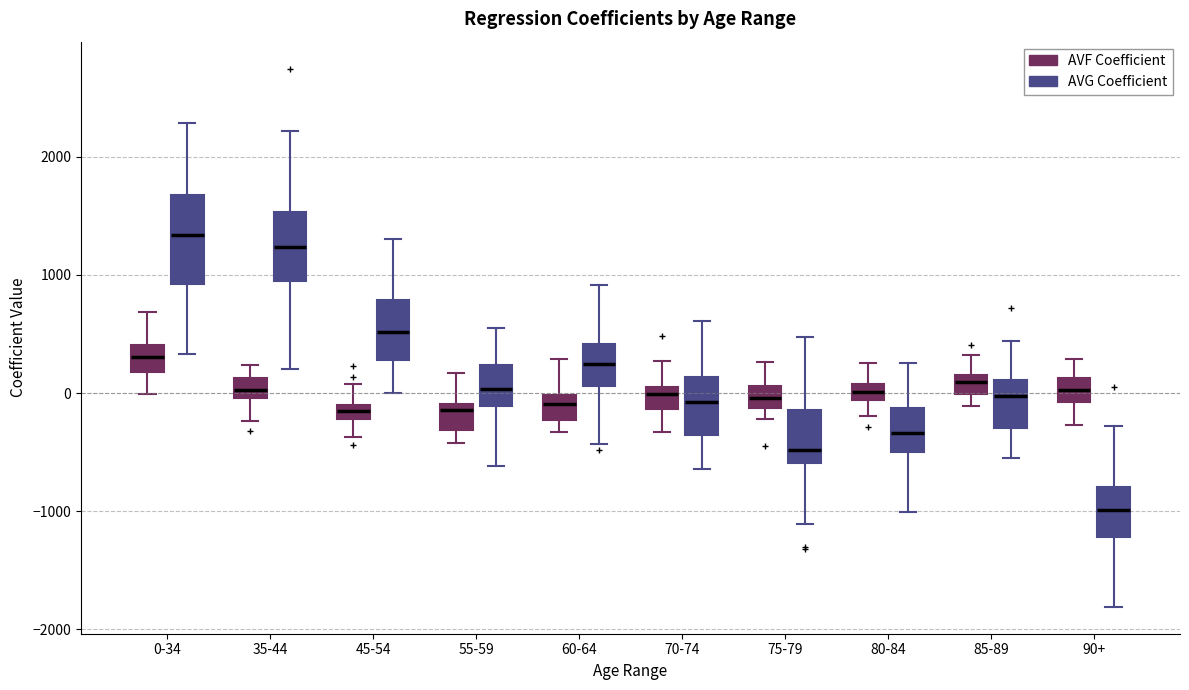

Comparing the boxes themselves (not the whiskers), which one is the tallest?

0-34 (AVG Coefficient)